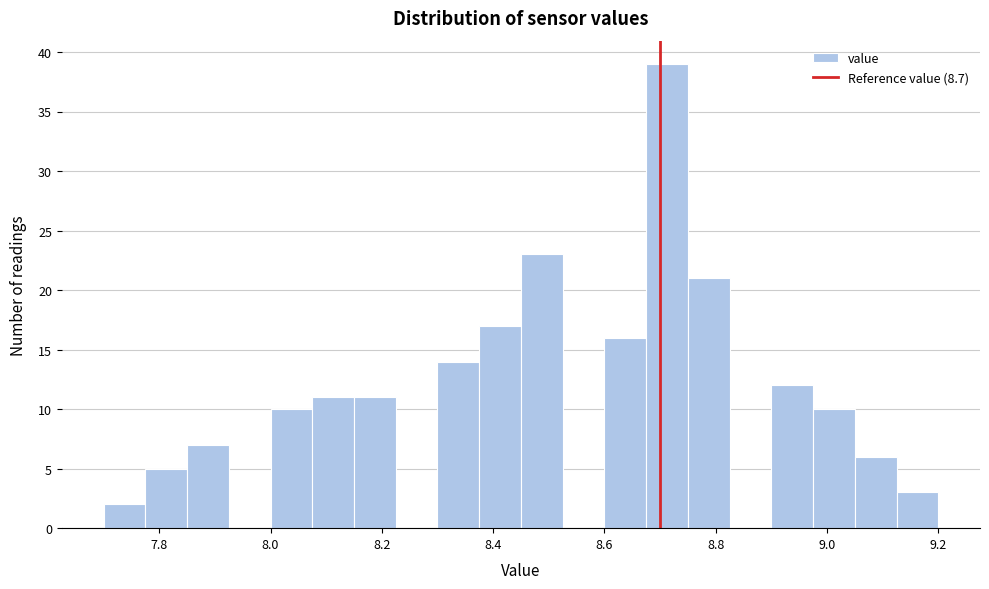

Read against the x-axis, roughly where is the centre of the tallest bar?

8.72